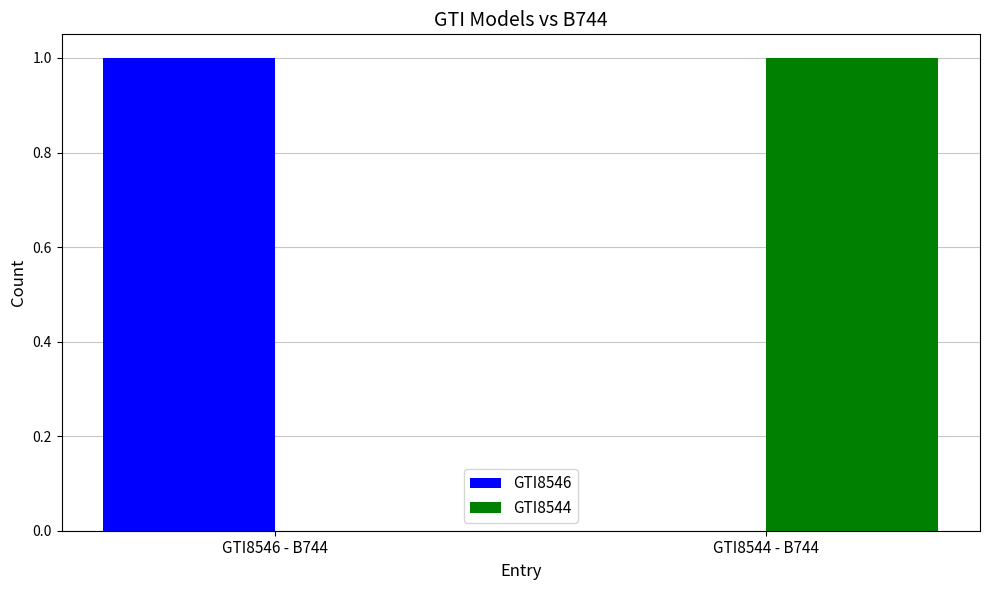

How many positive values does the GTI8544 series have?

1